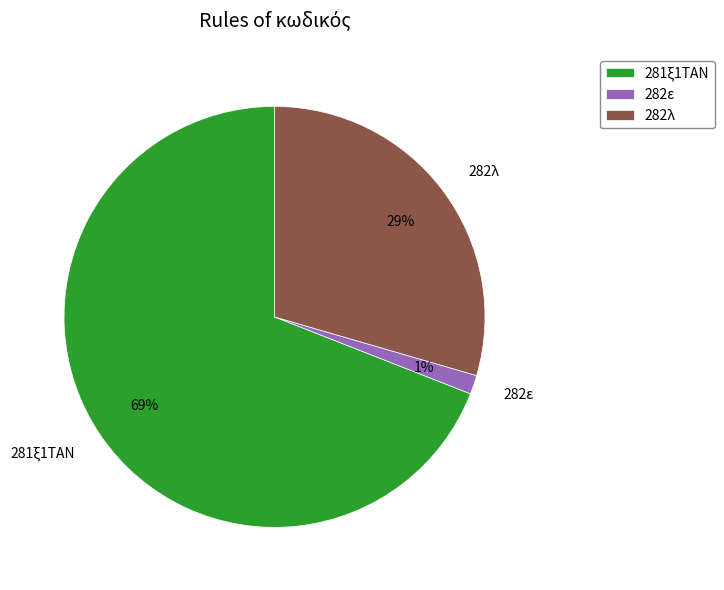

Between 281ξ1ΤΑΝ and 282ε, which is larger?

281ξ1ΤΑΝ